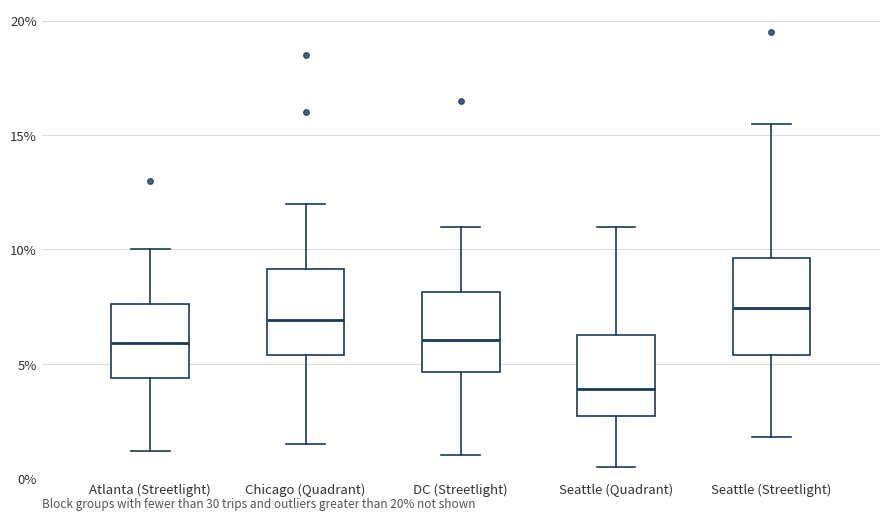

Reading left to right, read every box against the y-axis: the position of its median line, the range the box covers, and the ends of its whiskers. The values are not printed on the chart, so give them approximately, as read against the axis.

Atlanta (Streetlight): median 6.0, box 4.5 to 7.5, whiskers 1.0 to 10.0
Chicago (Quadrant): median 7.0, box 5.5 to 9.0, whiskers 1.5 to 12.0
DC (Streetlight): median 6.0, box 4.5 to 8.0, whiskers 1.0 to 11.0
Seattle (Quadrant): median 4.0, box 2.5 to 6.5, whiskers 0.5 to 11.0
Seattle (Streetlight): median 7.5, box 5.5 to 9.5, whiskers 2.0 to 15.5